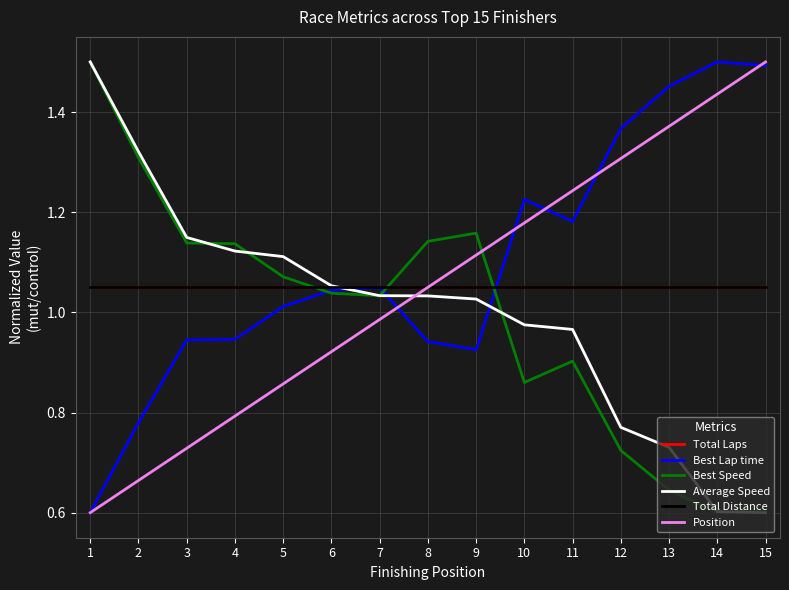

Reading left to right, transcribe all the data shown in this chart.

Total Laps: 1=1.1	2=1.1	3=1.1	4=1.1	5=1.1	6=1.1	7=1.1	8=1.1	9=1.1	10=1.1	11=1.1	12=1.1	13=1.1	14=1.1	15=1.1
Best Lap time: 1=0.6	2=0.8	3=0.9	4=0.9	5=1.0	6=1.0	7=1.0	8=0.9	9=0.9	10=1.2	11=1.2	12=1.4	13=1.5	14=1.5	15=1.5
Best Speed: 1=1.5	2=1.3	3=1.1	4=1.1	5=1.1	6=1.0	7=1.0	8=1.1	9=1.2	10=0.9	11=0.9	12=0.7	13=0.6	14=0.6	15=0.6
Average Speed: 1=1.5	2=1.3	3=1.1	4=1.1	5=1.1	6=1.1	7=1.0	8=1.0	9=1.0	10=1.0	11=1.0	12=0.8	13=0.7	14=0.6	15=0.6
Total Distance: 1=1.1	2=1.1	3=1.1	4=1.1	5=1.1	6=1.1	7=1.1	8=1.1	9=1.1	10=1.1	11=1.1	12=1.1	13=1.1	14=1.1	15=1.1
Position: 1=0.6	2=0.7	3=0.7	4=0.8	5=0.9	6=0.9	7=1.0	8=1.1	9=1.1	10=1.2	11=1.2	12=1.3	13=1.4	14=1.4	15=1.5